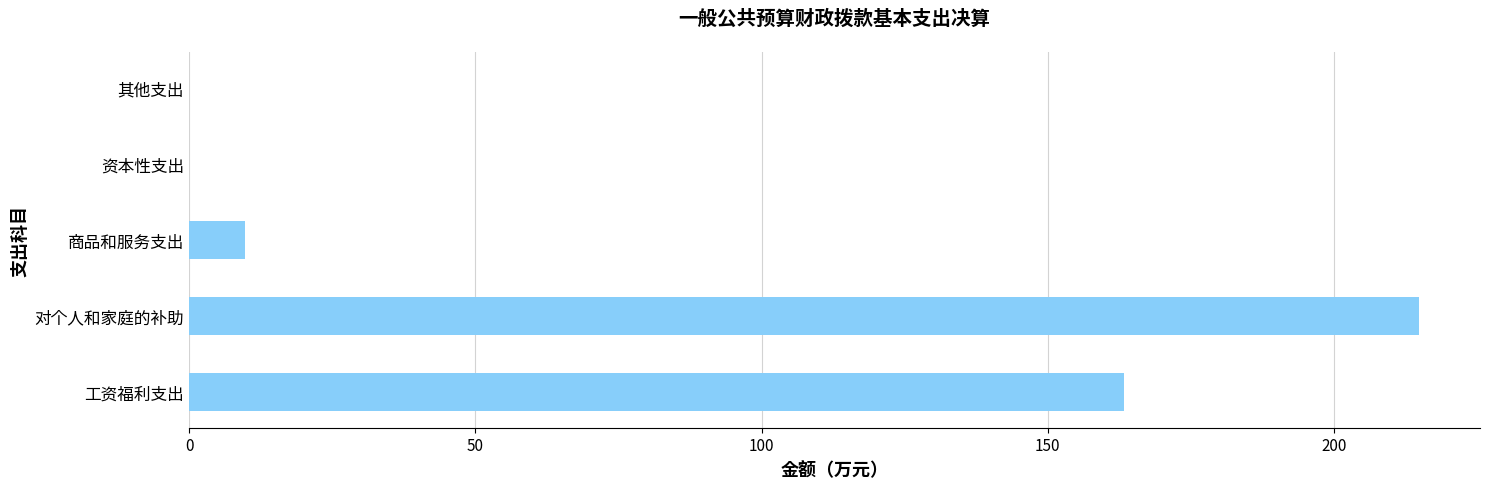

Reading bottom to top, transcribe all the data shown in this chart.

工资福利支出=163.3	对个人和家庭的补助=214.8	商品和服务支出=9.7	资本性支出=0.0	其他支出=0.0